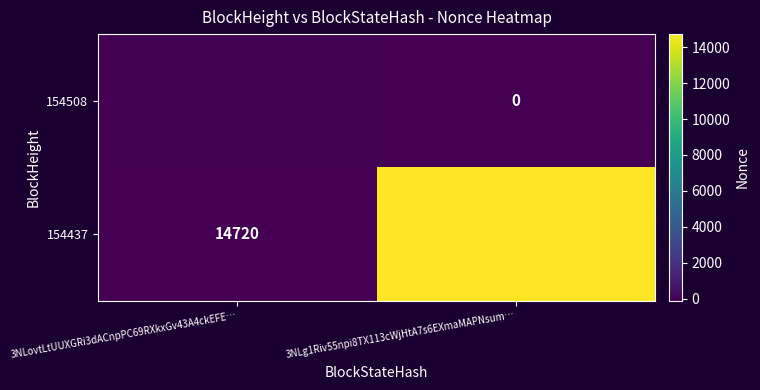

Which category has the lowest value across all series?

3NLg1Riv55npi8TX113cWjHtA7s6EXmaMAPNsum…